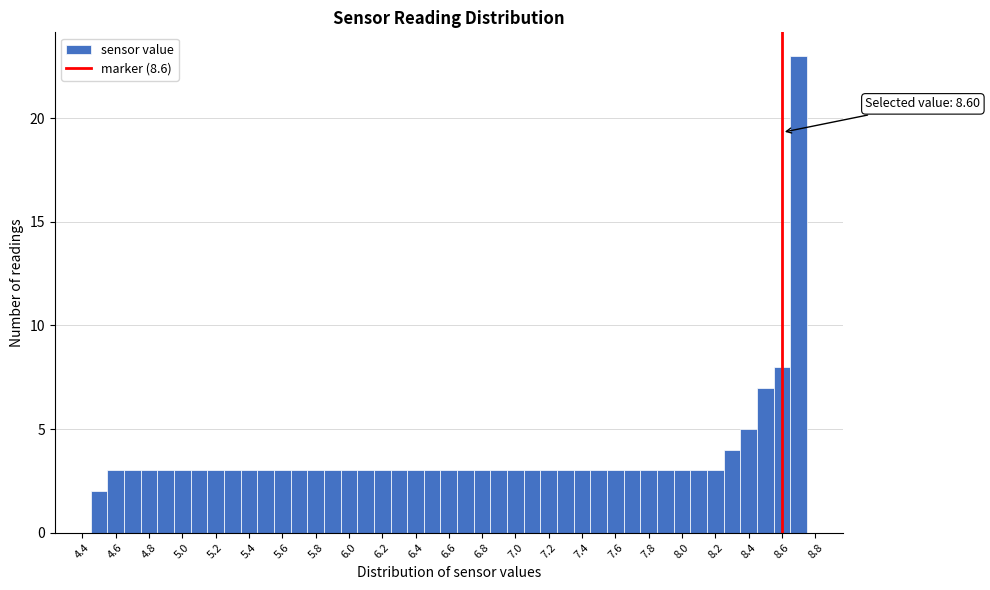

Over which range of the x-axis is the bar tallest?

8.65 to 8.75